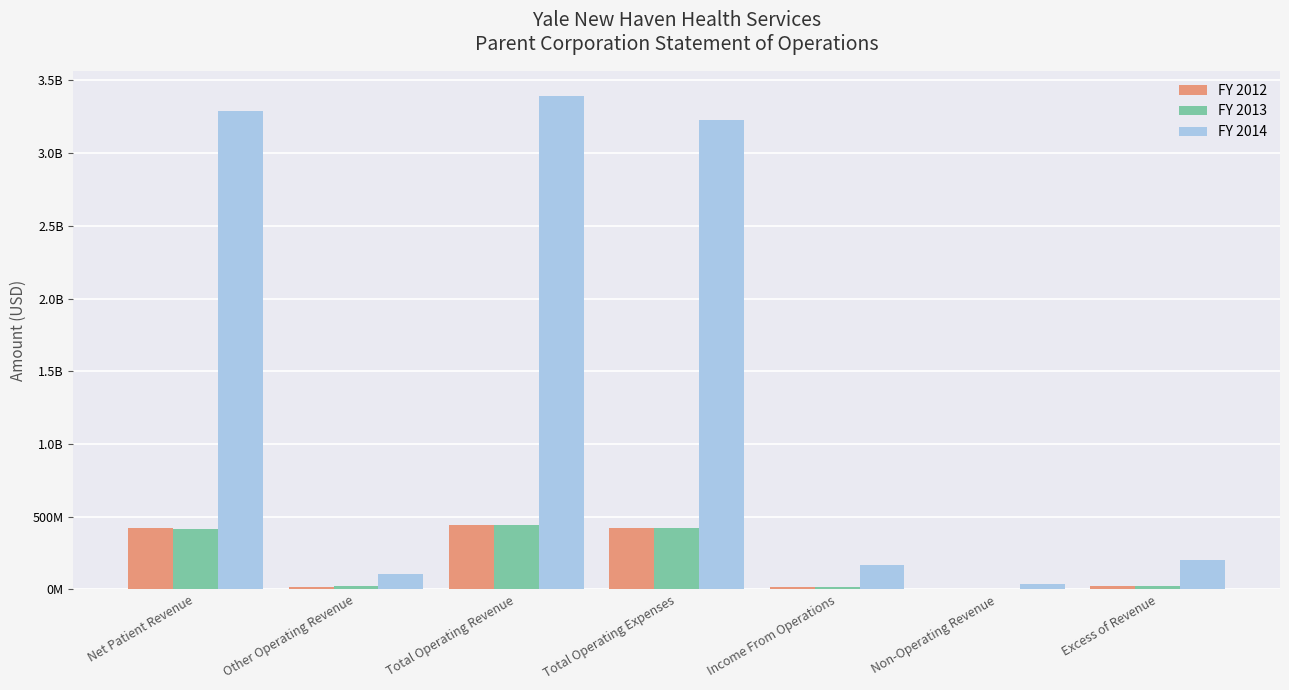

What are all the series names shown in the legend?

FY 2012, FY 2013, FY 2014